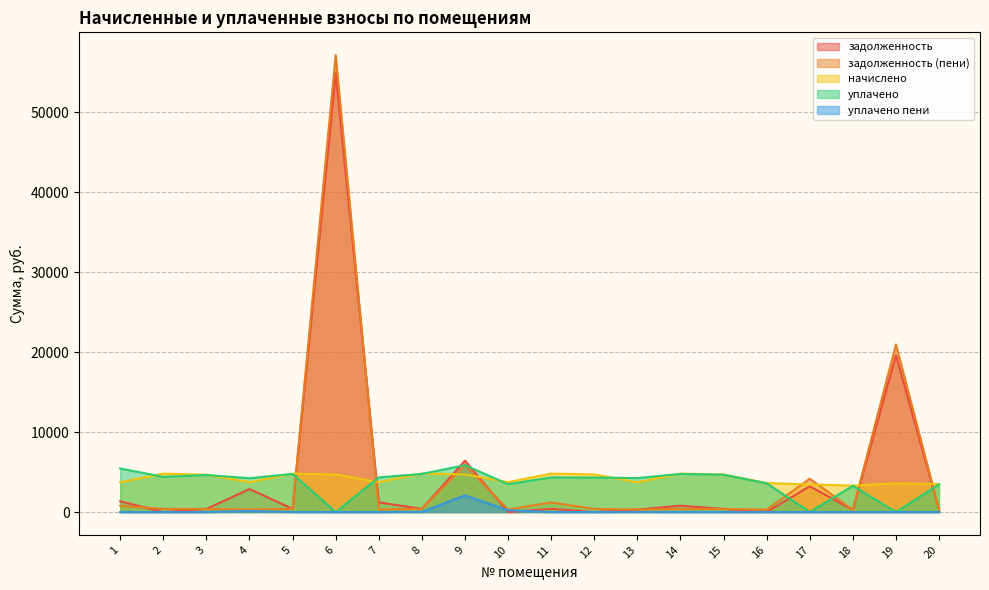

How many times do уплачено and начислено cross each other?

9